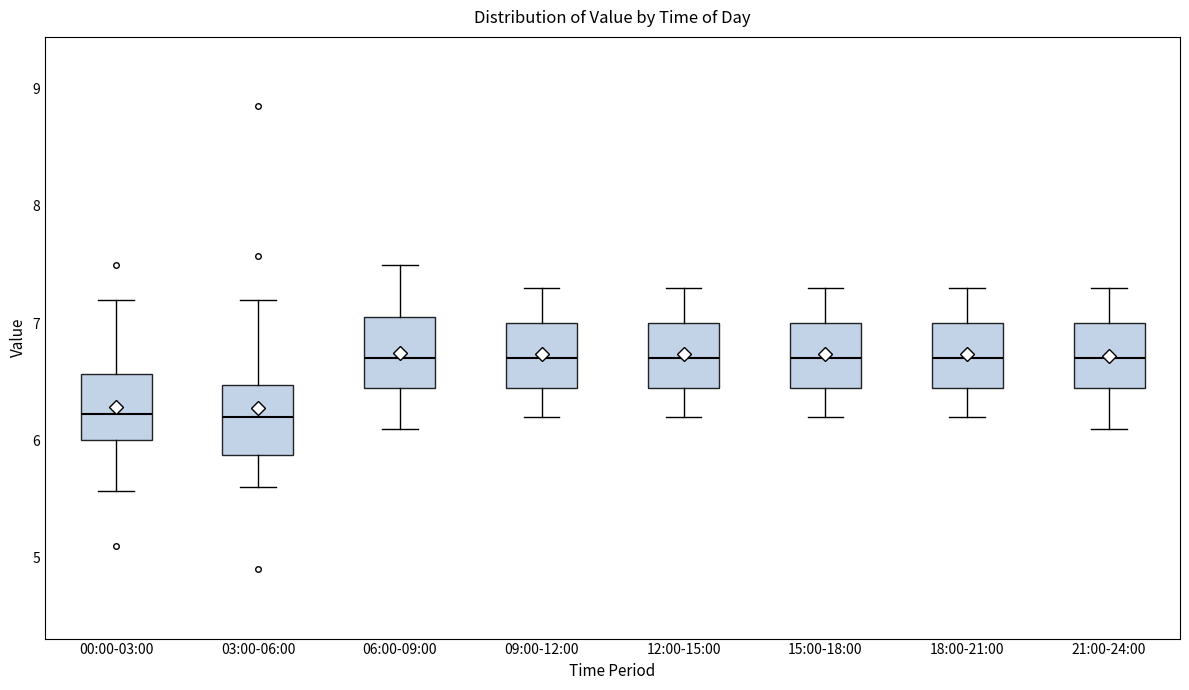

Where does the upper whisker of the box for 09:00-12:00 end on the y-axis? The values are not printed on the chart, so give them approximately, as read against the axis.

7.3